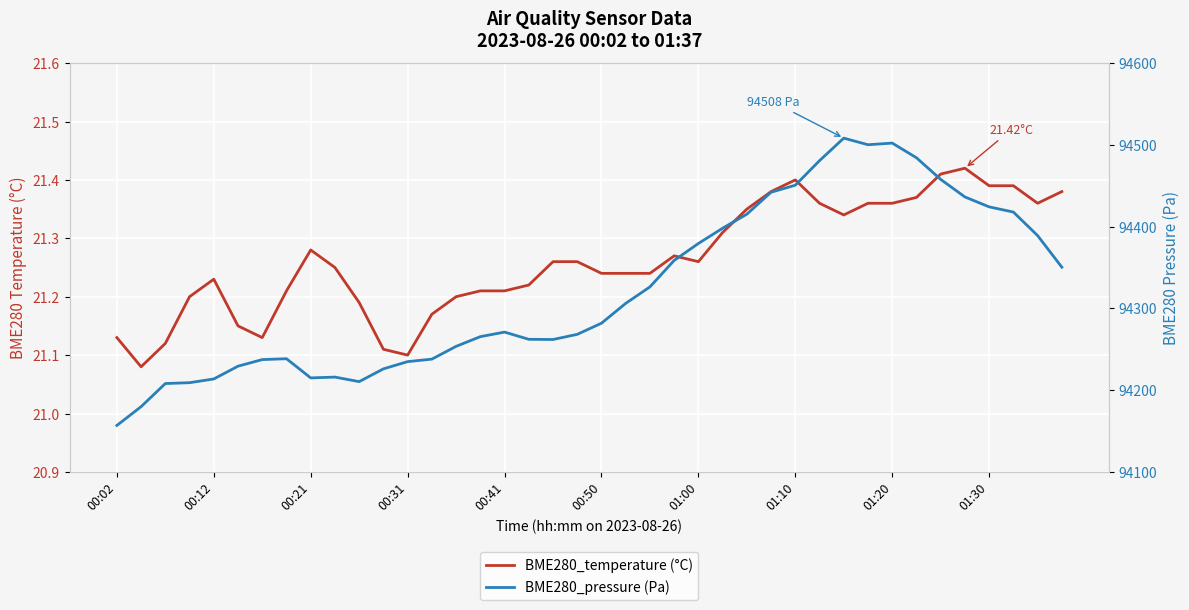

What is the sum of all BME280_temperature (°C) values?

850.5